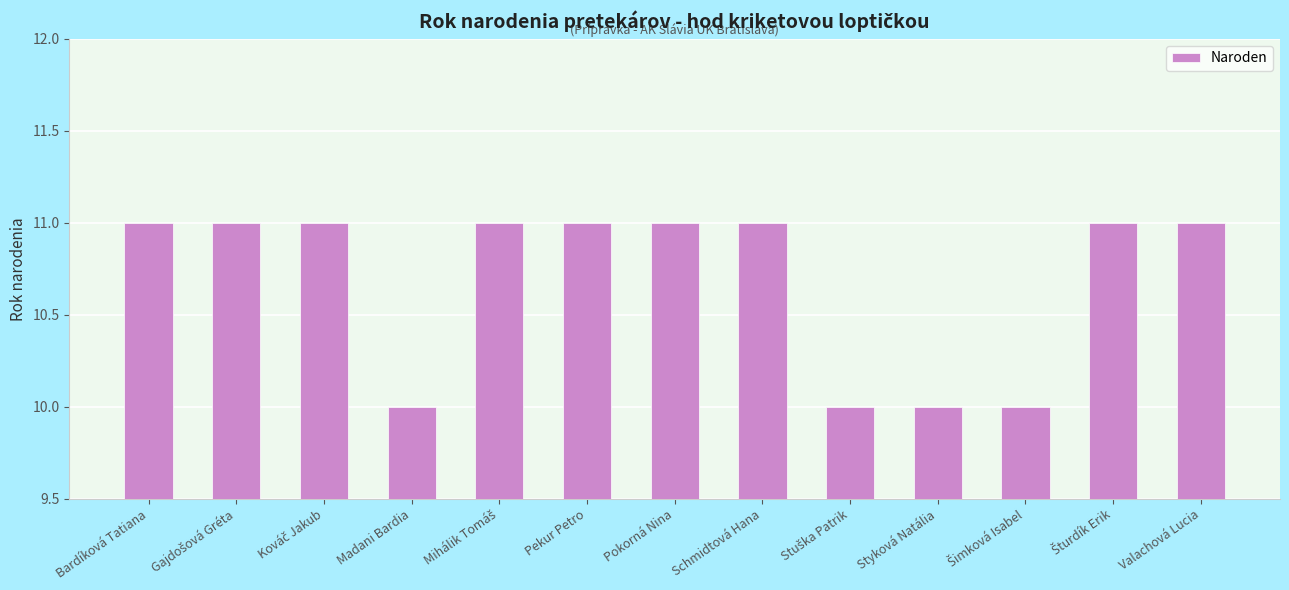

What value does the data have at Schmidtová Hana?

11